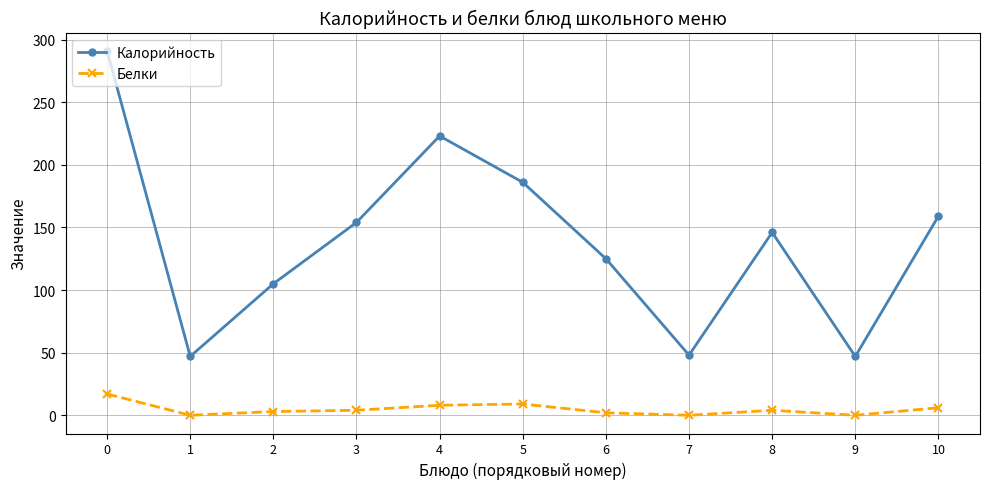

The Калорийность series shows 22 at 7. True or false?

False